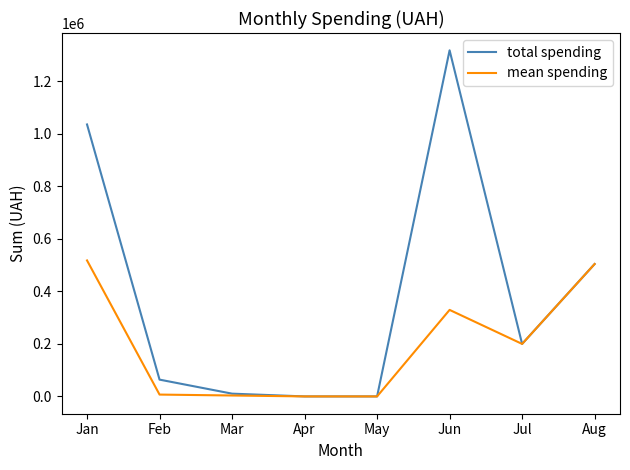

True or false: total spending has a value of 1034811.1 at Jan.

True